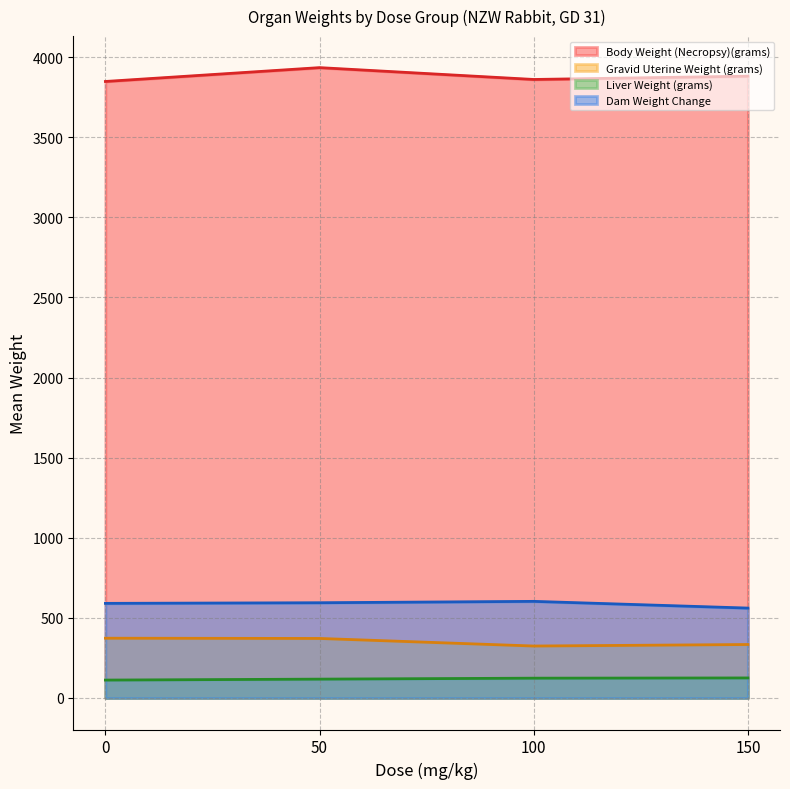

True or false: Gravid Uterine Weight (grams) and Liver Weight (grams) cross at least once.

False